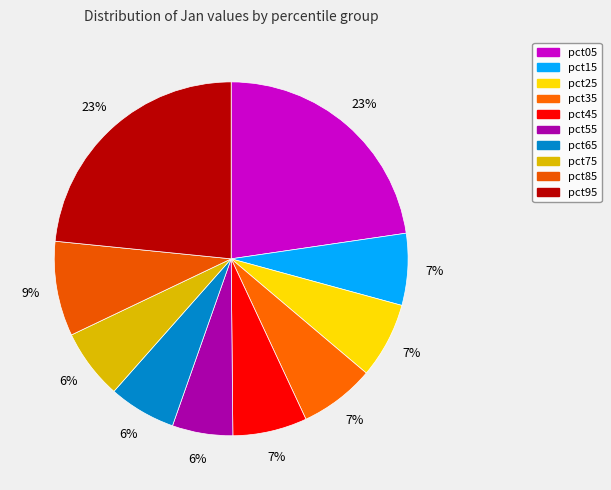

To the nearest percent, what percentage of the pie is pct95?

23%